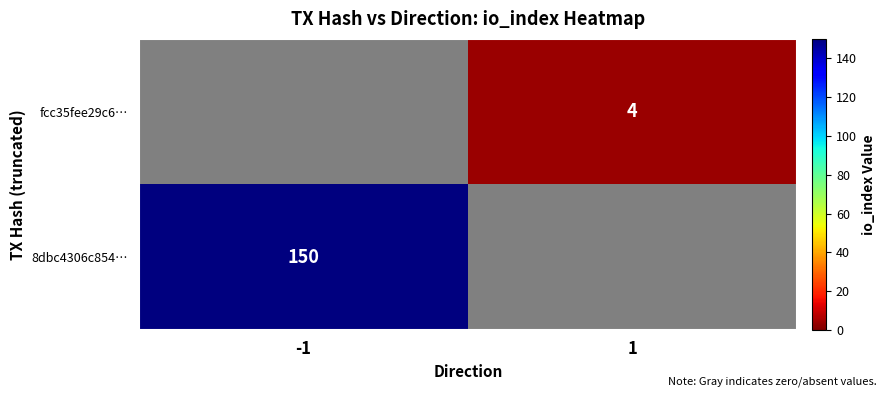

The value of 8dbc4306c854… at -1 is 150. True or false?

True